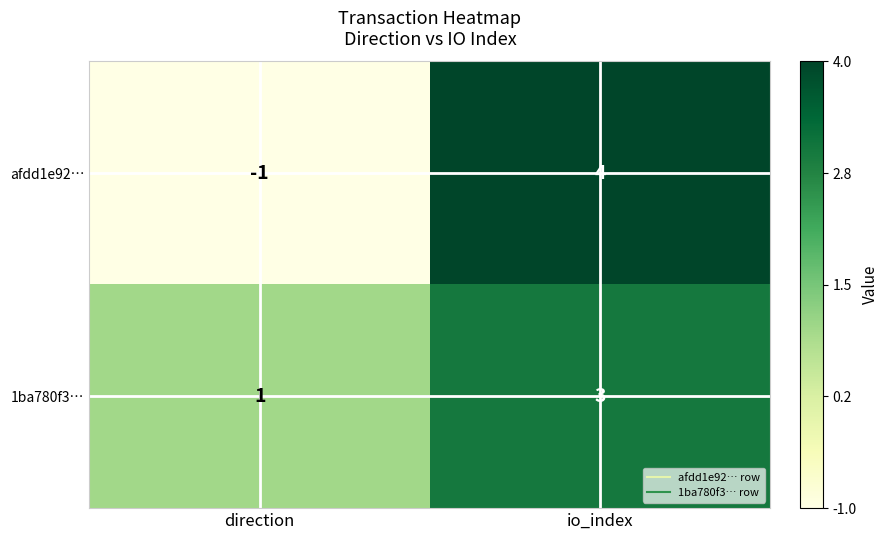

The value of afdd1e92… at direction is 0. True or false?

False